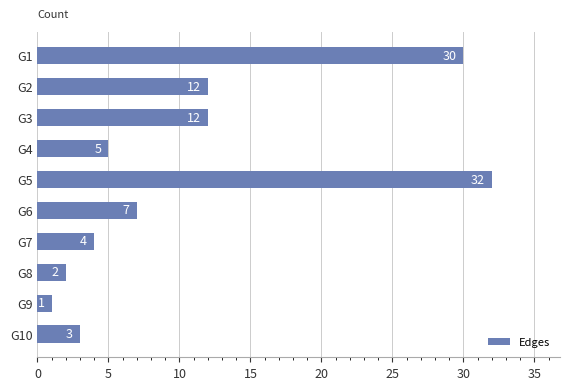

Are the bars grouped side by side (vs. stacked)?

No